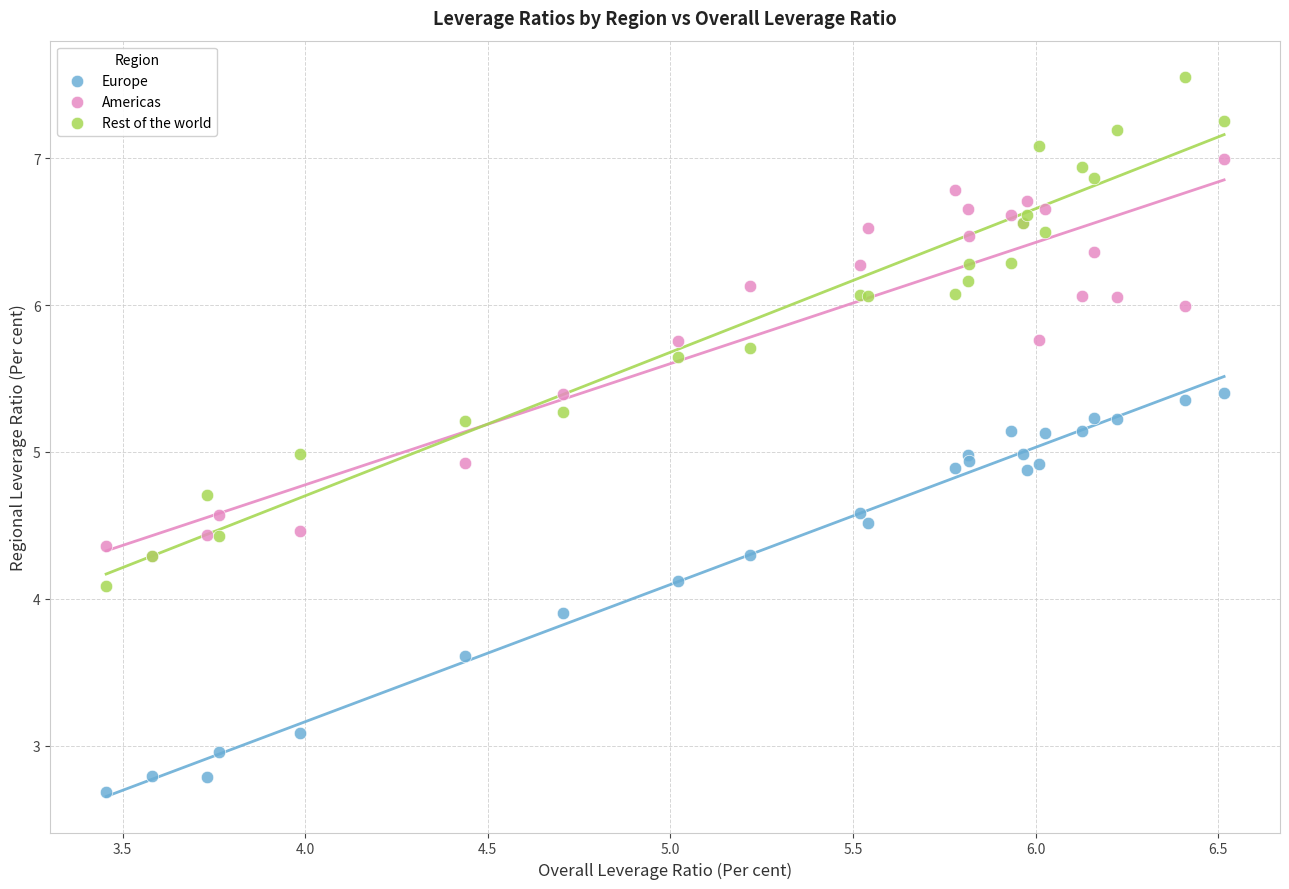

What are all the series names shown in the legend?

Europe, Americas, Rest of the world